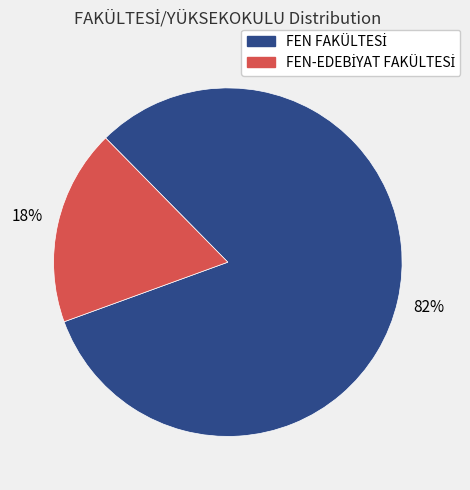

To the nearest percent, what is the average slice percentage?

50%